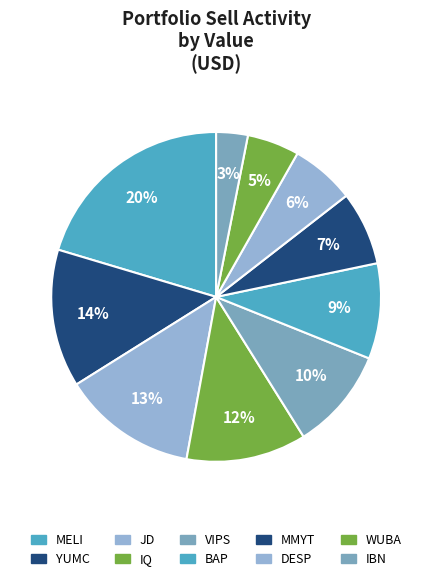

Count the number of slices in the pie.

10